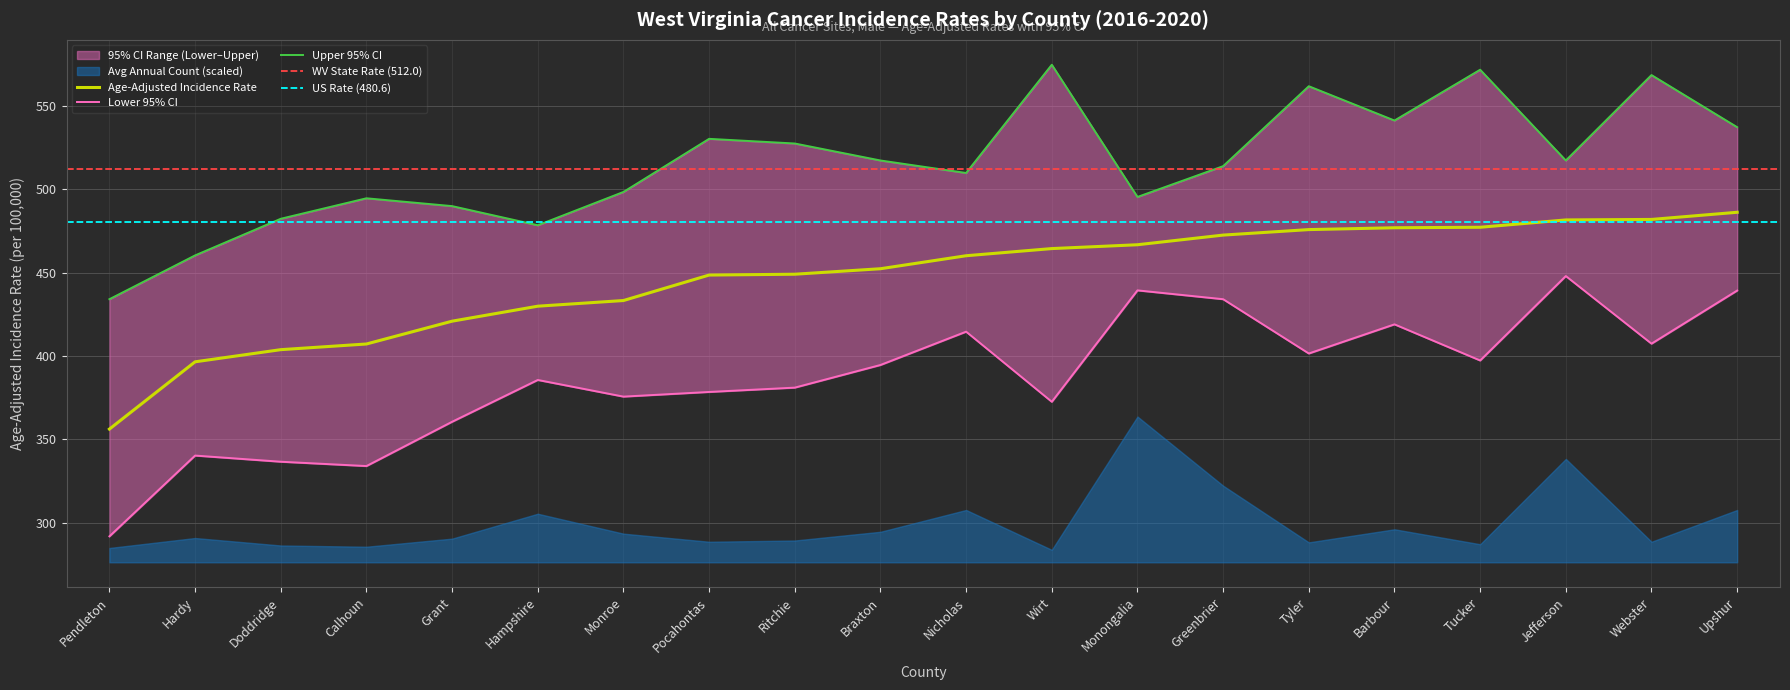

Is it true that Age-Adjusted Rate equals 232.9 at Pendleton?

False